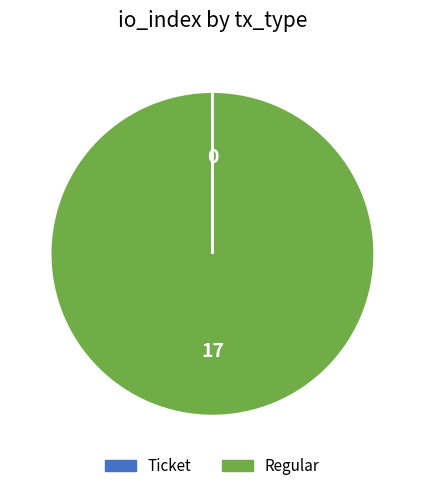

Which slice is the largest?

Regular